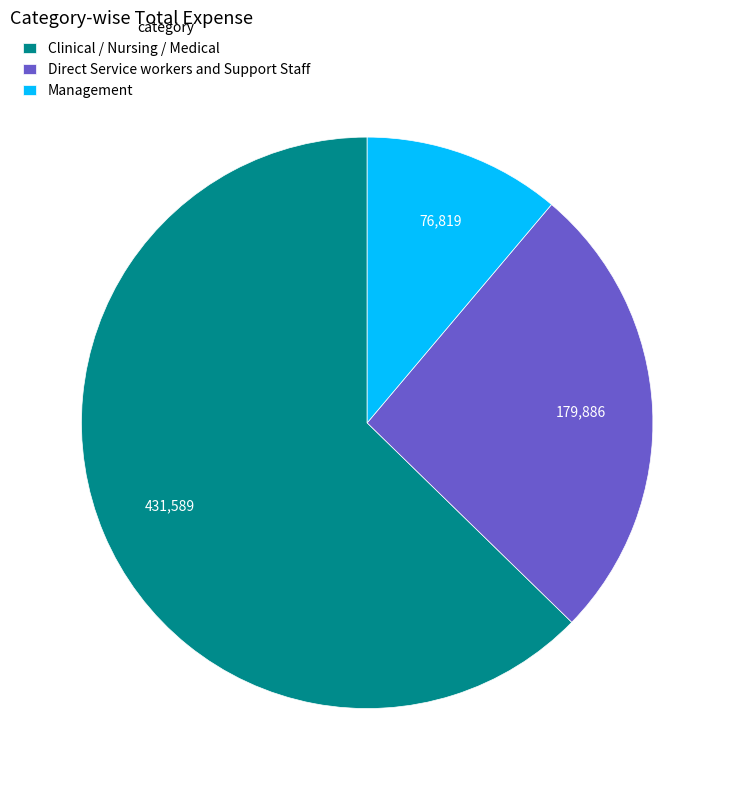

Do Management and Clinical / Nursing / Medical together represent more than half of the pie?

Yes